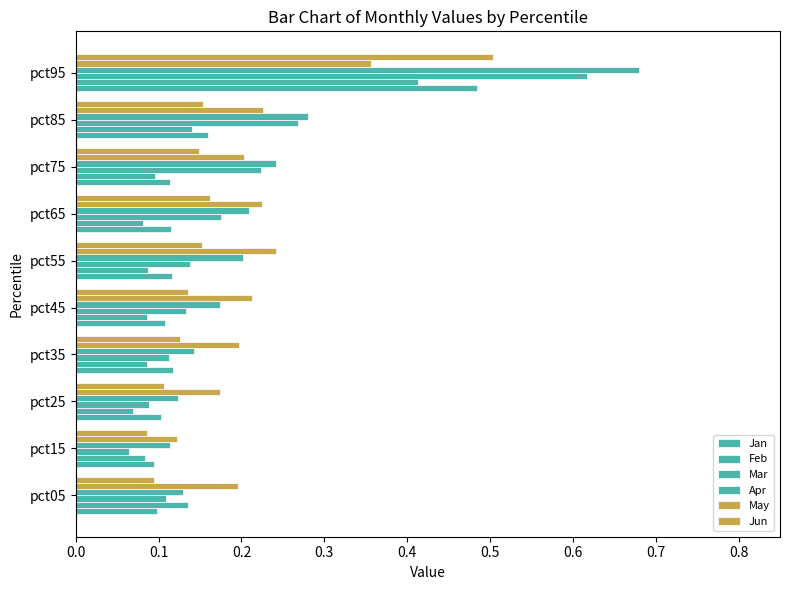

How many distinct data groups are displayed?

6